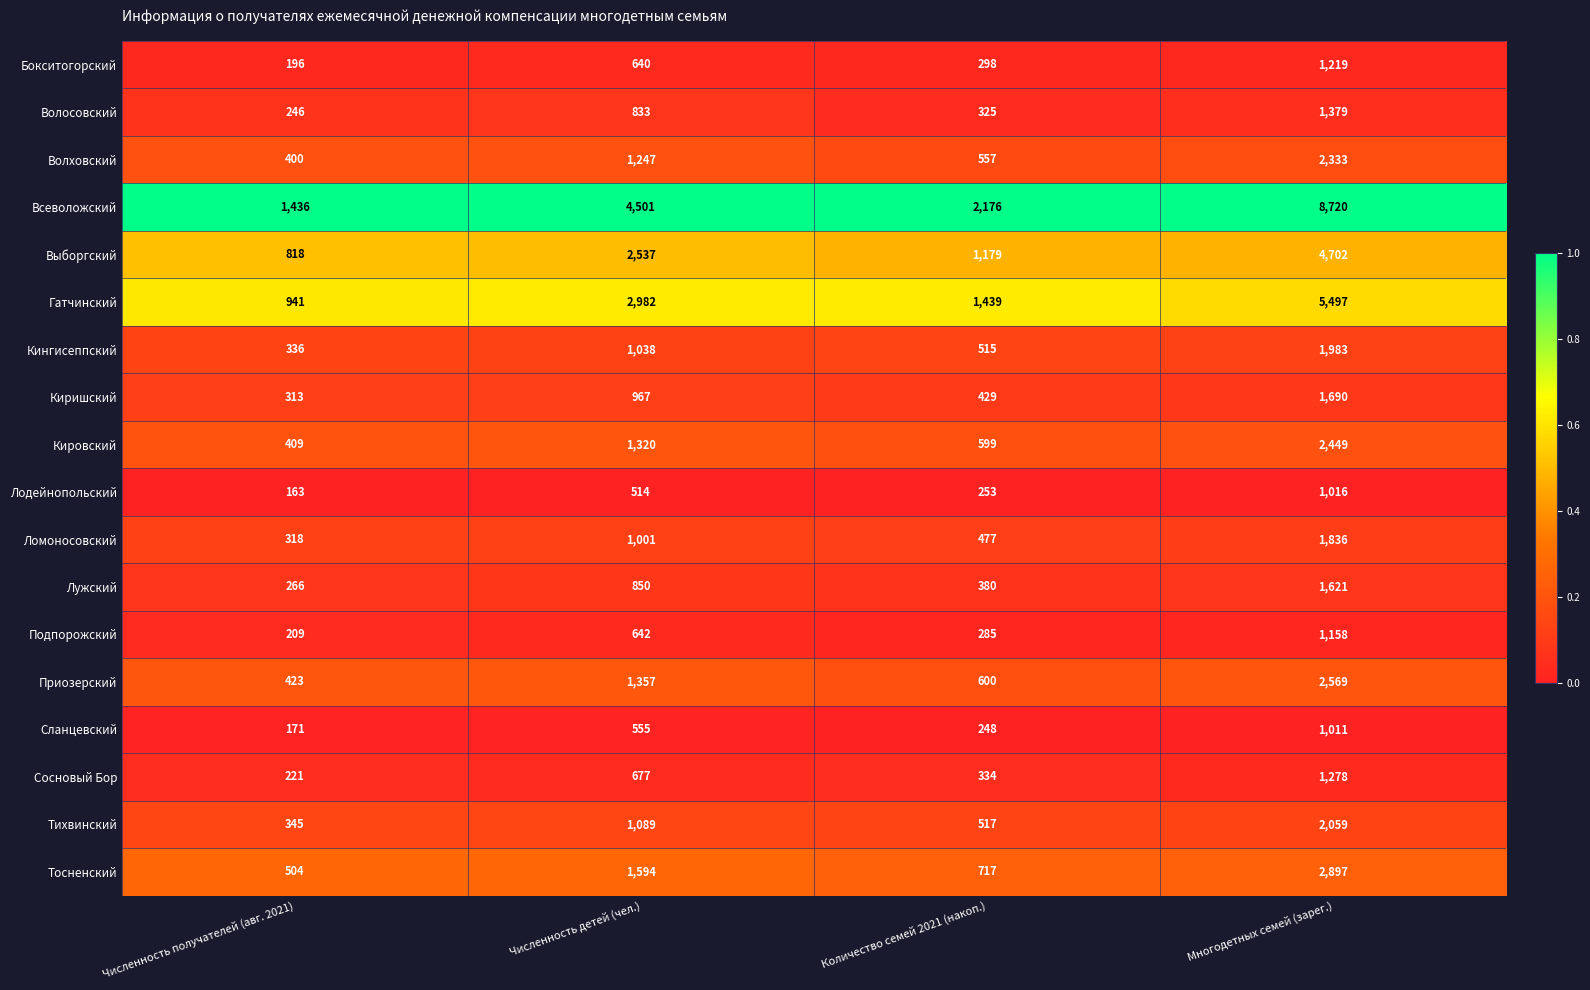

Which series has the largest range (max minus min)?

Всеволожский